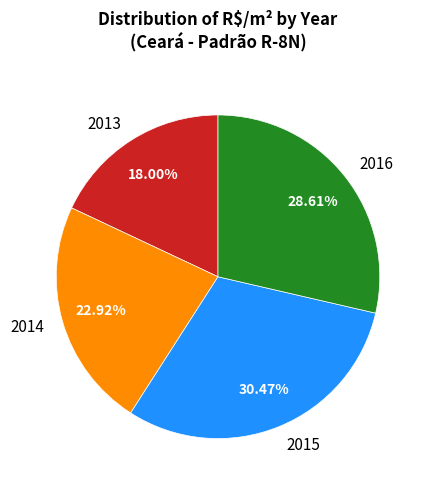

Between 2013 and 2015, which is larger?

2015